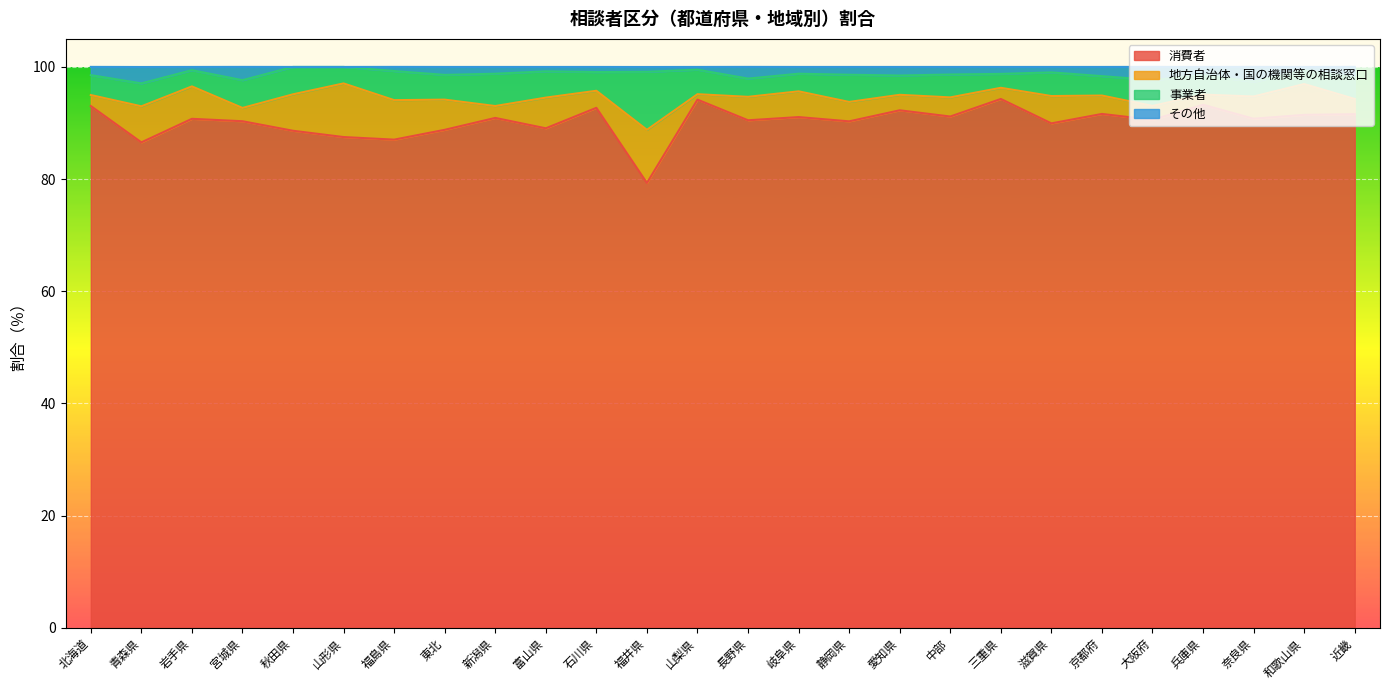

What is the approximate value of 消費者 at 新潟県?

90.9